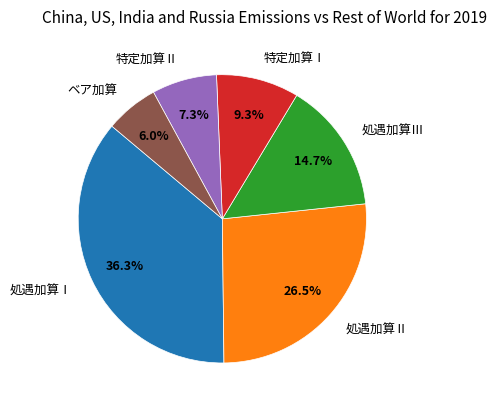

Rank the categories by value from highest to lowest.

処遇加算Ⅰ, 処遇加算Ⅱ, 処遇加算Ⅲ, 特定加算Ⅰ, 特定加算Ⅱ, ベア加算